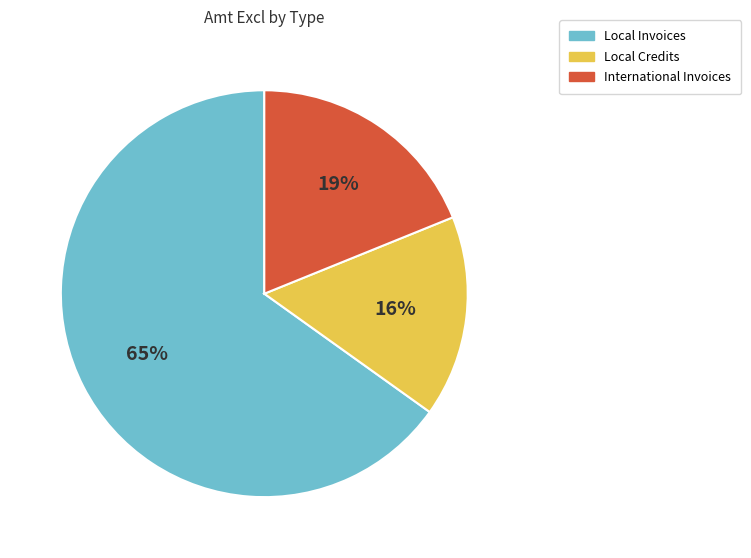

Does any single category account for the majority?

Yes